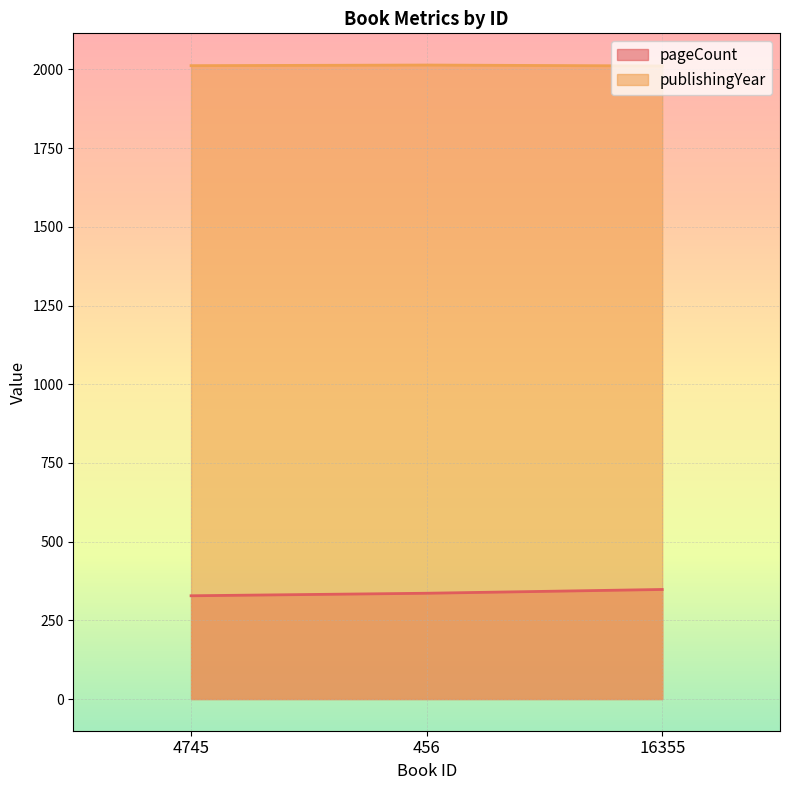

List the series in order of their overall mean, highest first.

publishingYear, pageCount